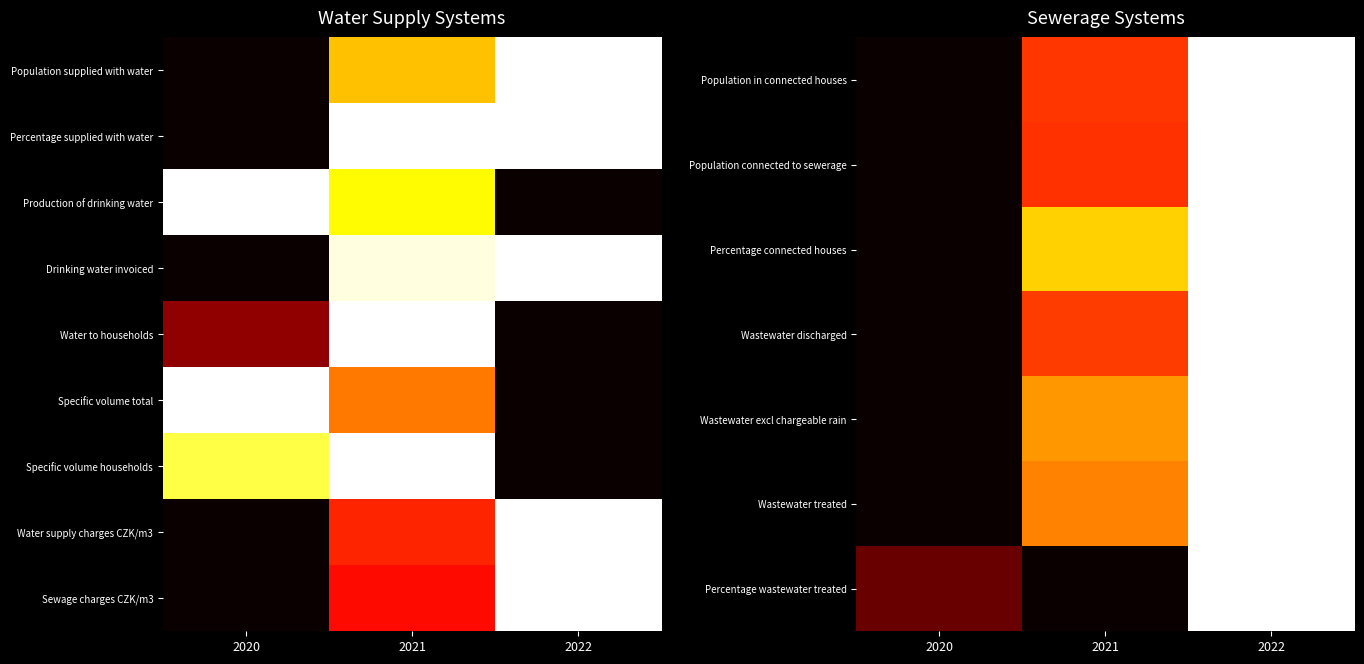

Where is Sewage charges CZK/m3 nearest to the value 0?

2020